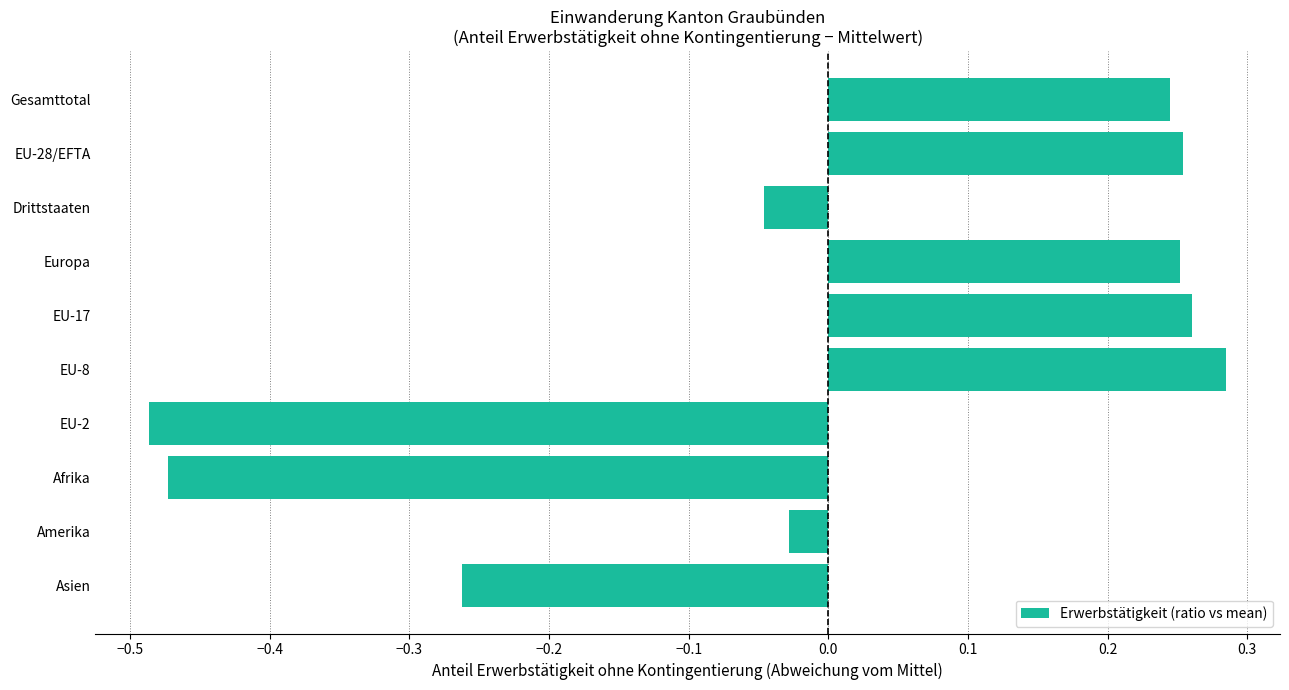

What is the difference between the maximum and minimum values?

0.8